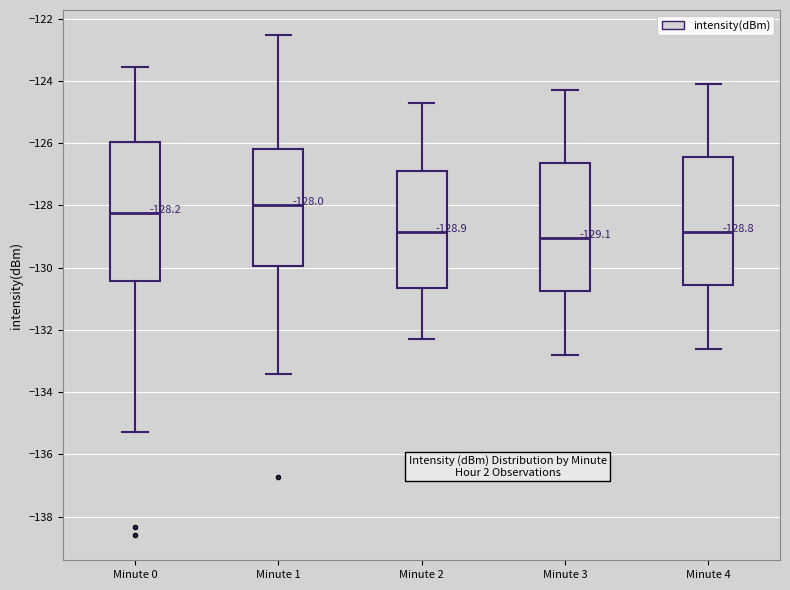

Comparing the boxes themselves (not the whiskers), which one is the tallest?

Minute 0